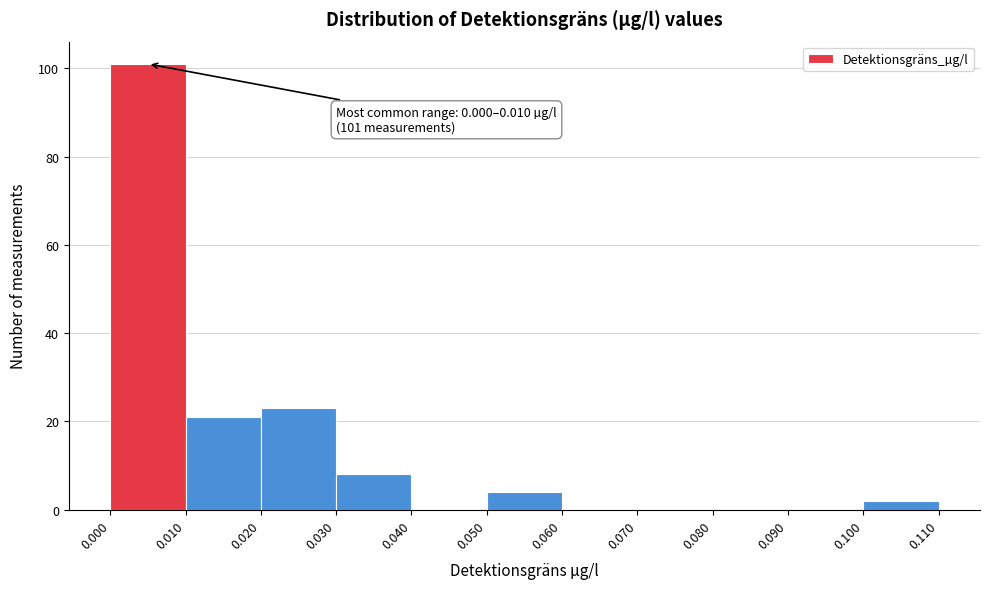

Over which range of the x-axis is the bar tallest?

0.000 to 0.010